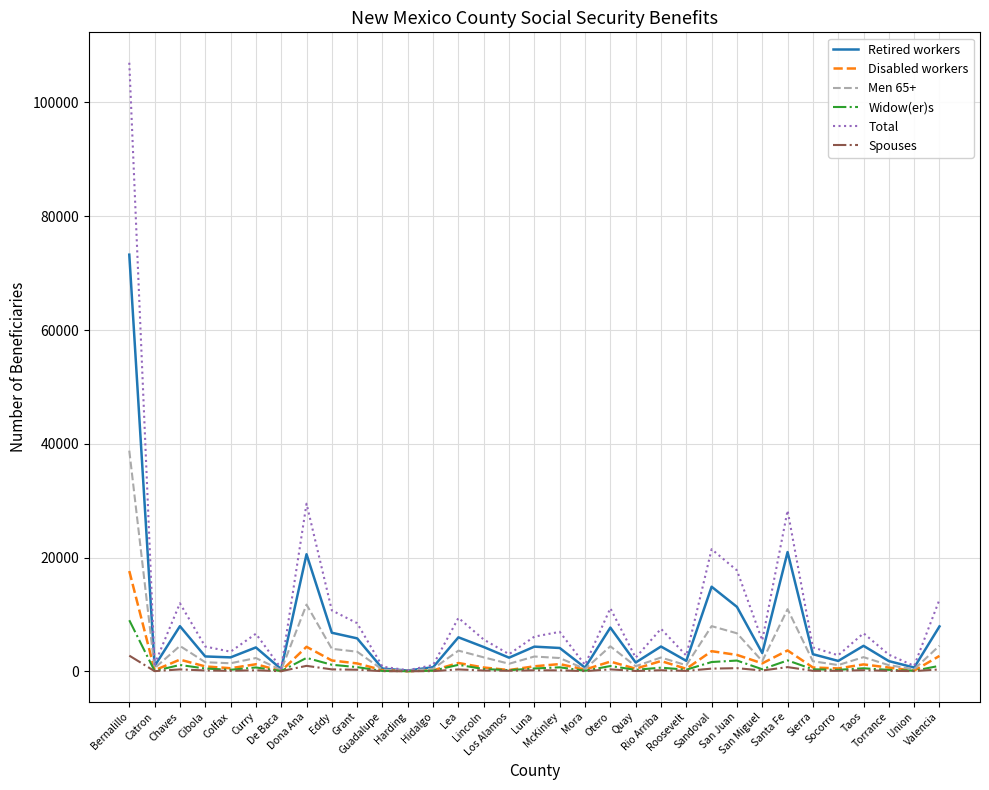

What is the sum of the Total values at Santa Fe and Grant?

36726